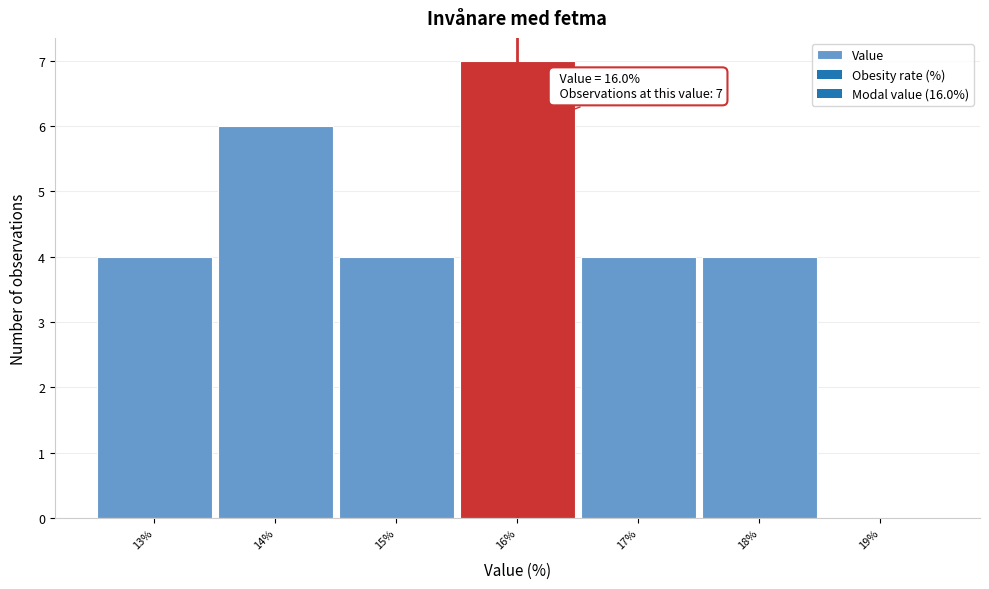

Which range on the x-axis has the tallest bar?

15.5 to 16.5